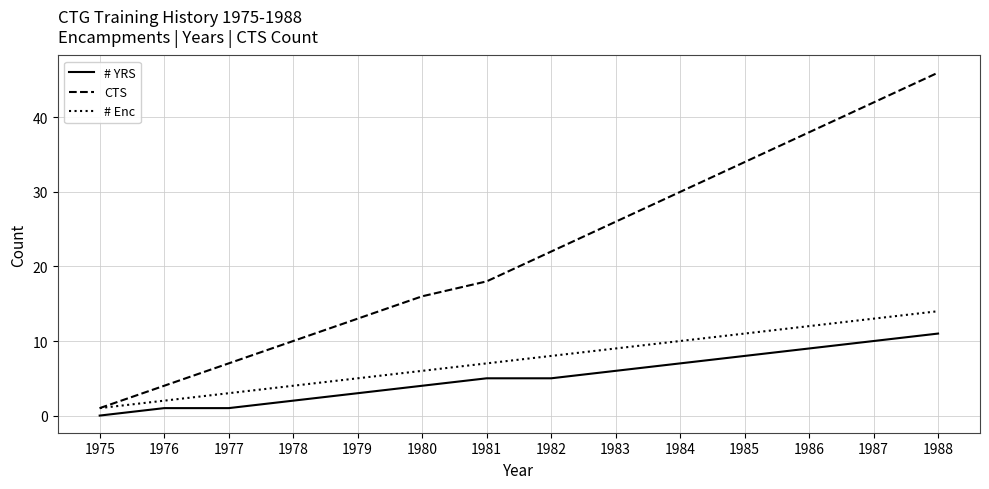

What is the spread (max minus min) of values at 1975?

1